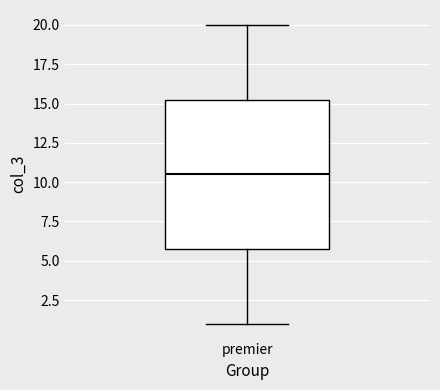

Transcribe this box plot: give where the median line is, the range the box spans, and where the two whiskers end, as read against the y-axis. The values are not printed on the chart, so give them approximately, as read against the axis.

median 10.5, box 6.0 to 15.5, whiskers 1.0 to 20.0